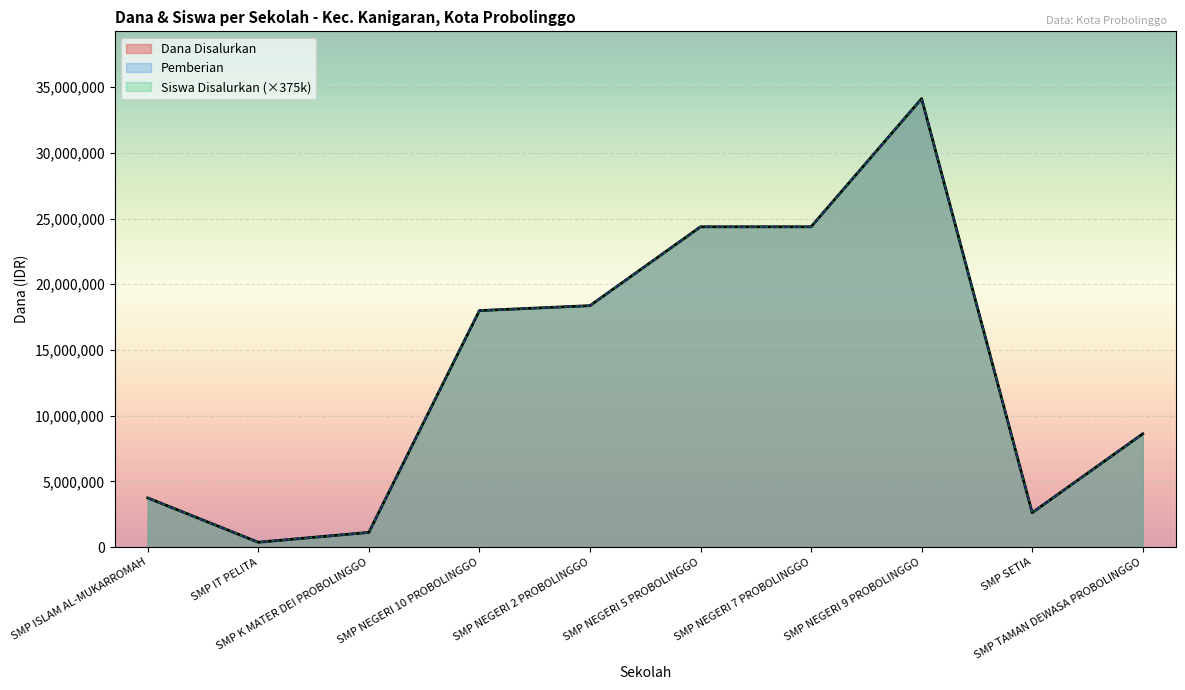

How many interior local valleys does the Dana Disalurkan series have?

2